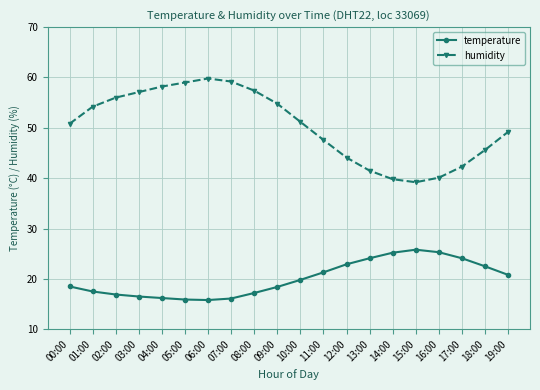

At which label does humidity reach its minimum?

15:00